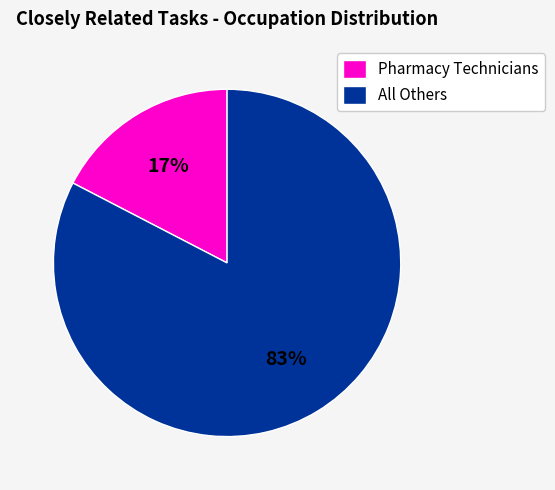

Rank the categories by value from highest to lowest.

All Others, Pharmacy Technicians